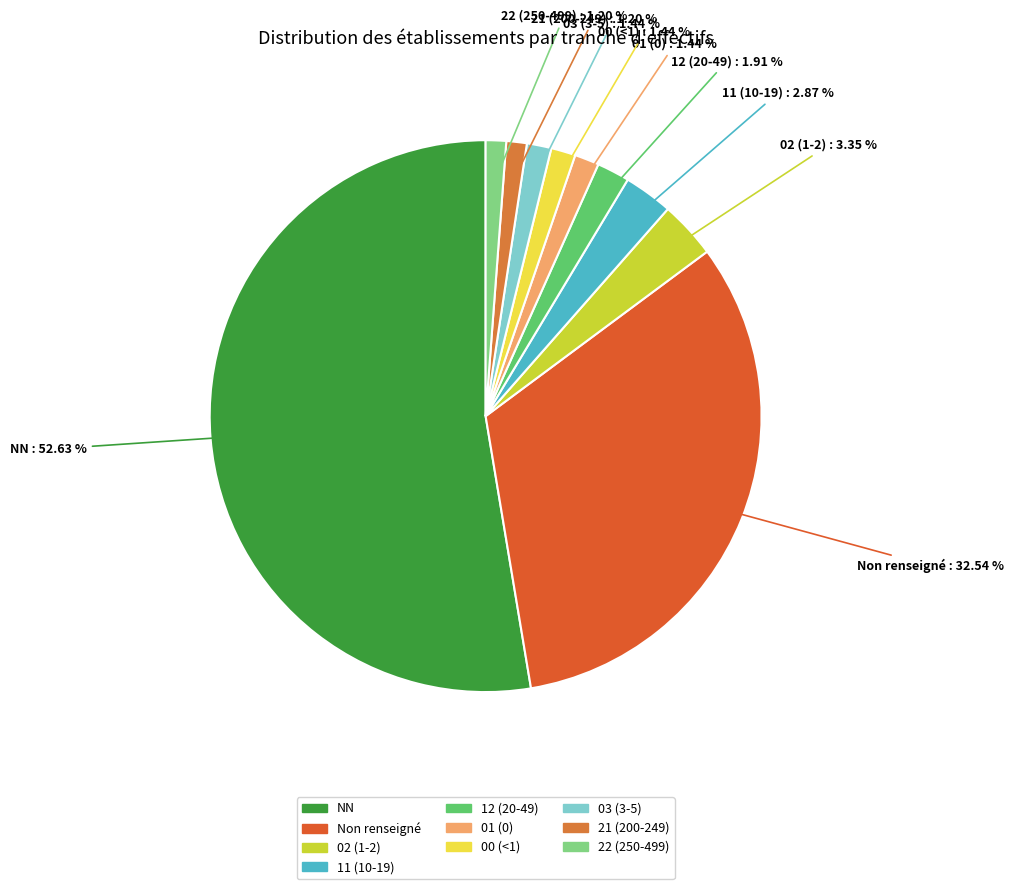

How many slices are in this pie chart?

10